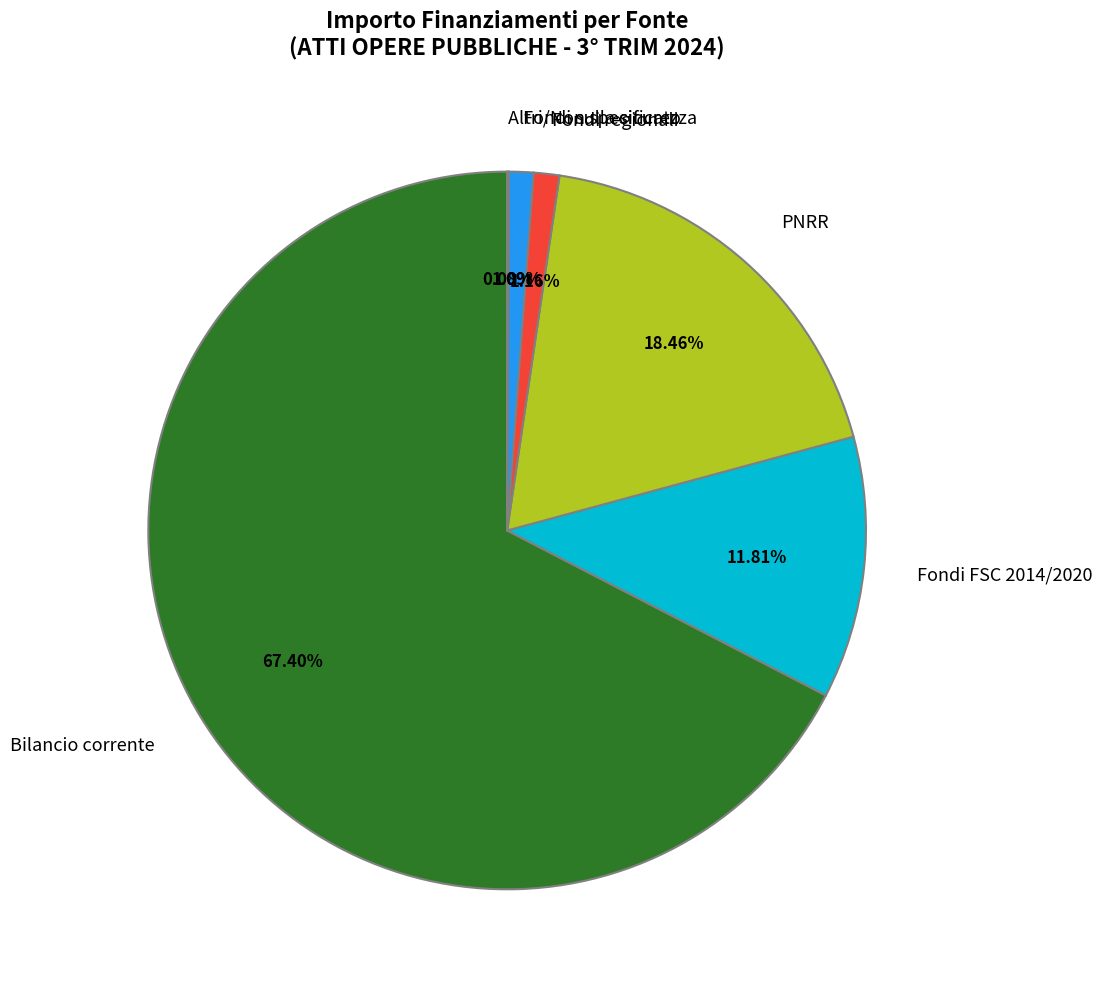

Between Fondi regionali and Fondi FSC 2014/2020, which is larger?

Fondi FSC 2014/2020